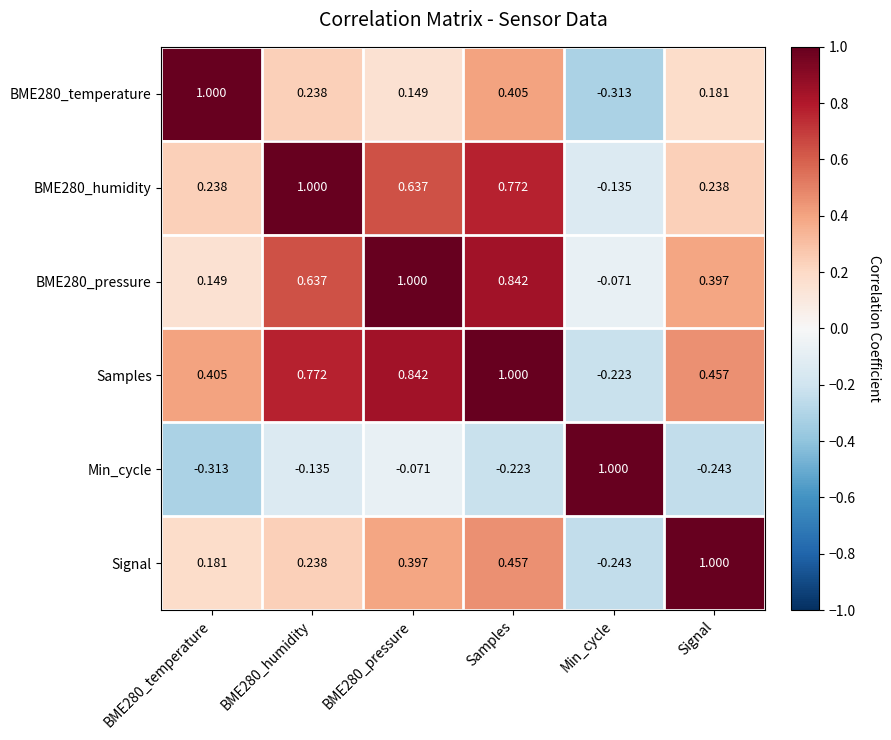

At which category is the sum across all series the highest?

Samples